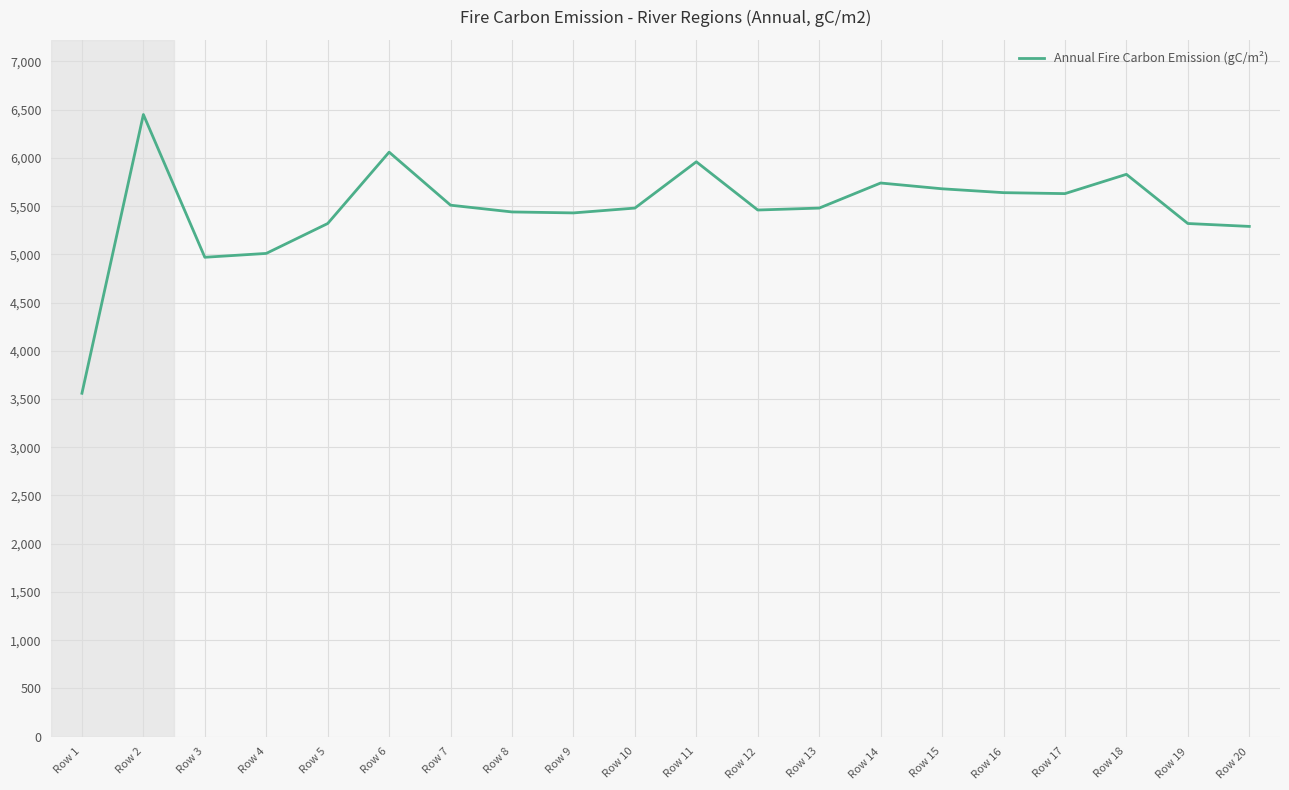

Which category has the highest value across all series?

Row 2